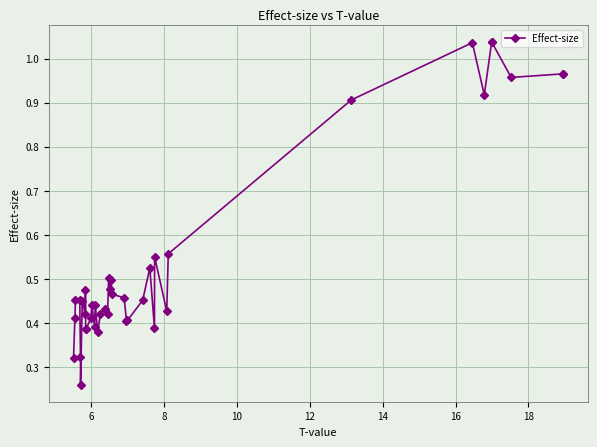

The value at 15 is 0.6. True or false?

False